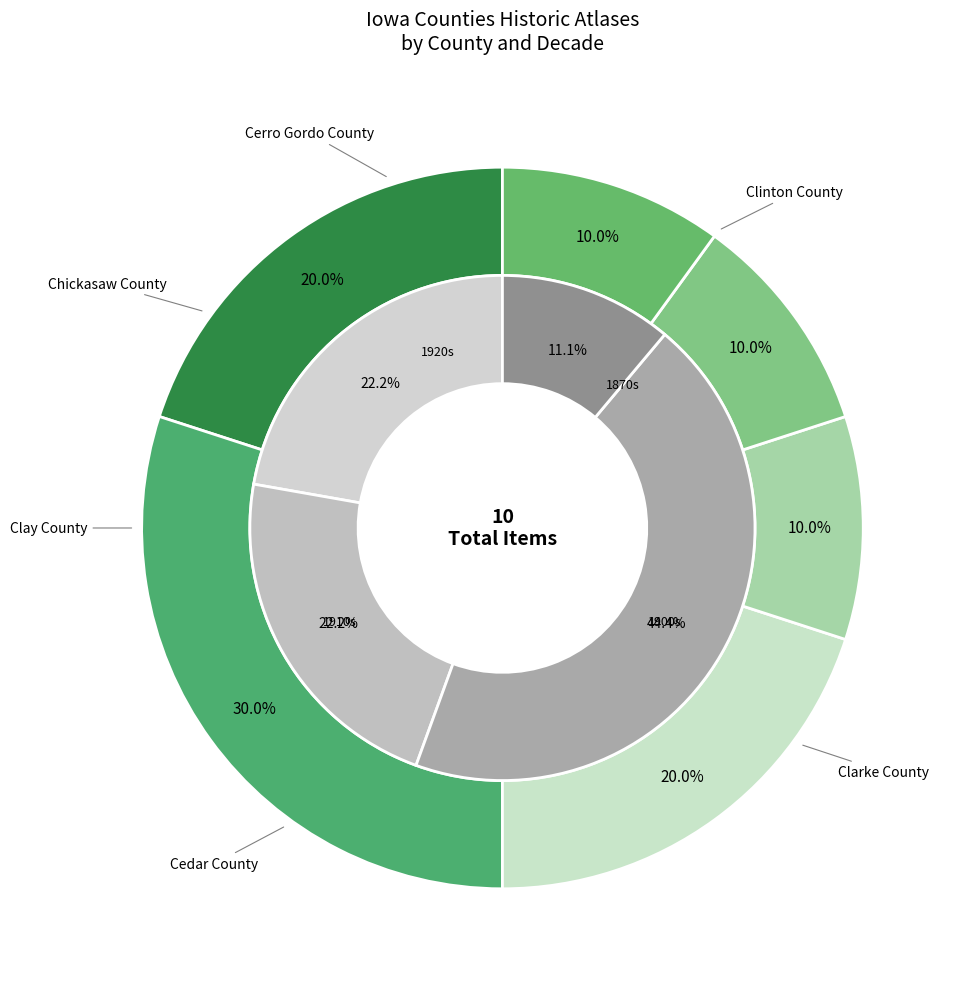

Between 0 and 1, which series saw the biggest shift?

outer